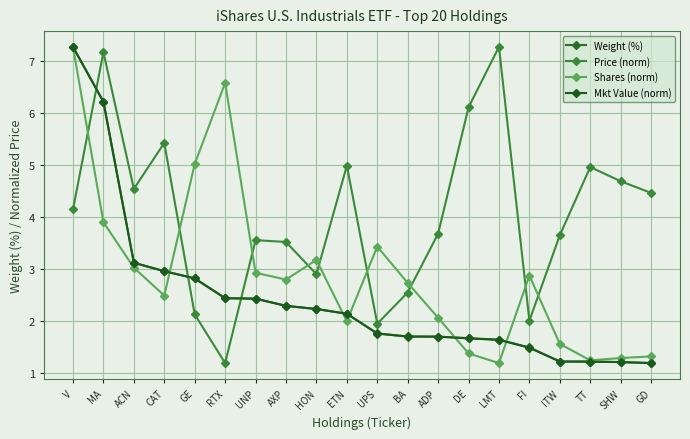

Where is Weight (%) nearest to the value 4?

ACN